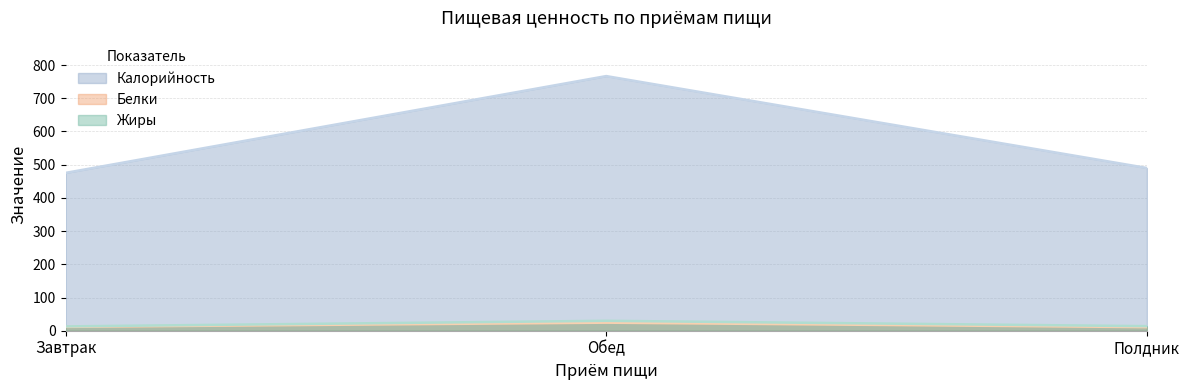

What is the value of the Калорийность point at the 3rd from the left?

490.0